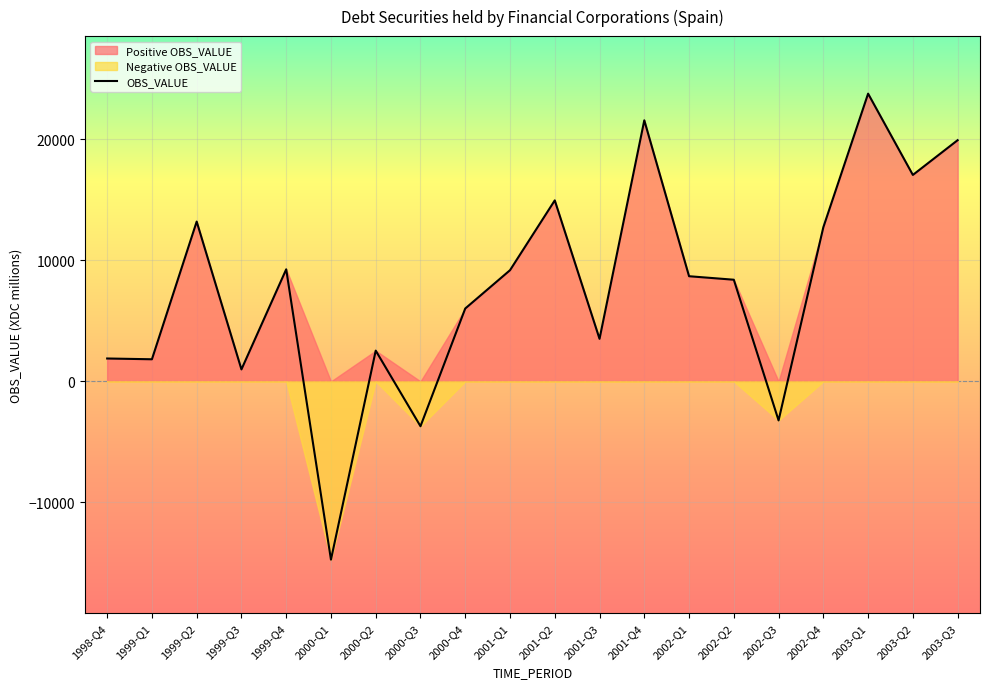

What is the difference between the Positive values at 2002-Q2 and 2002-Q3?

8391